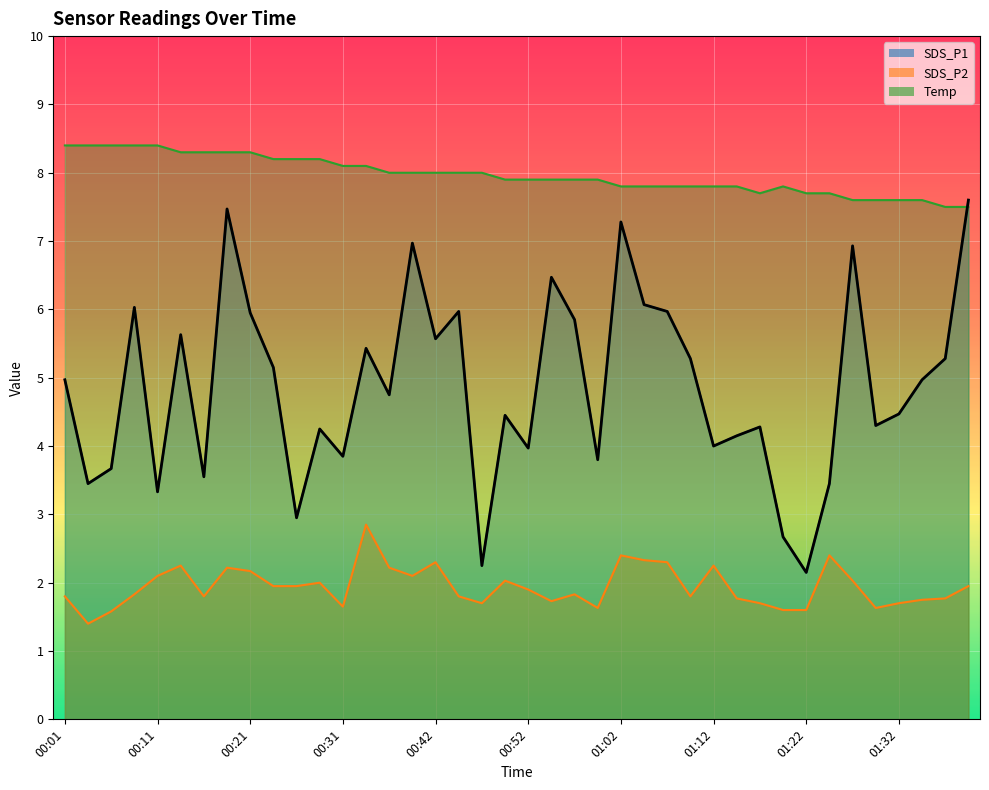

What are all the series names shown in the legend?

SDS_P1, SDS_P2, Temp